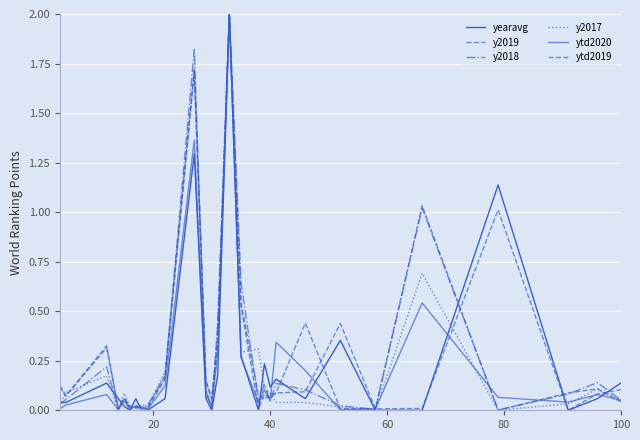

What is the difference between the maximum and minimum values in the ytd2020 series?

2.0